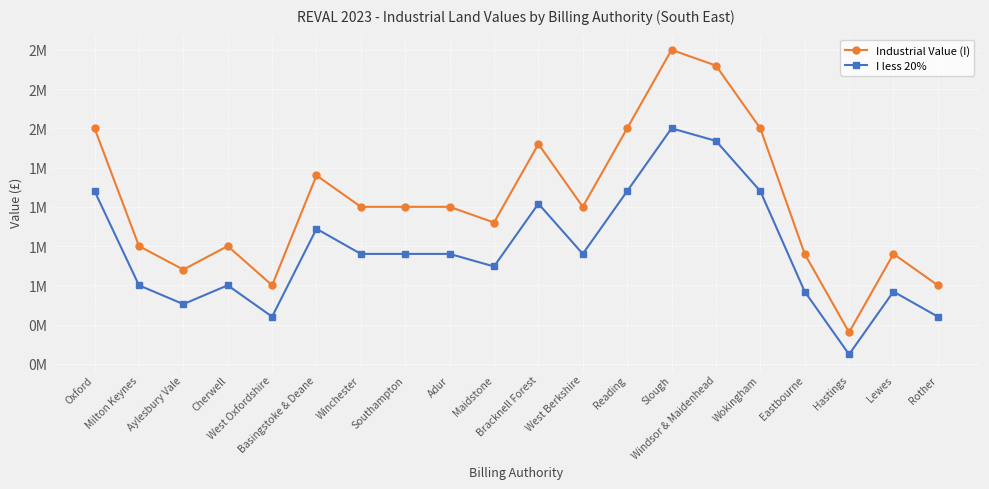

What is the label of the 16th point from the left?

Wokingham